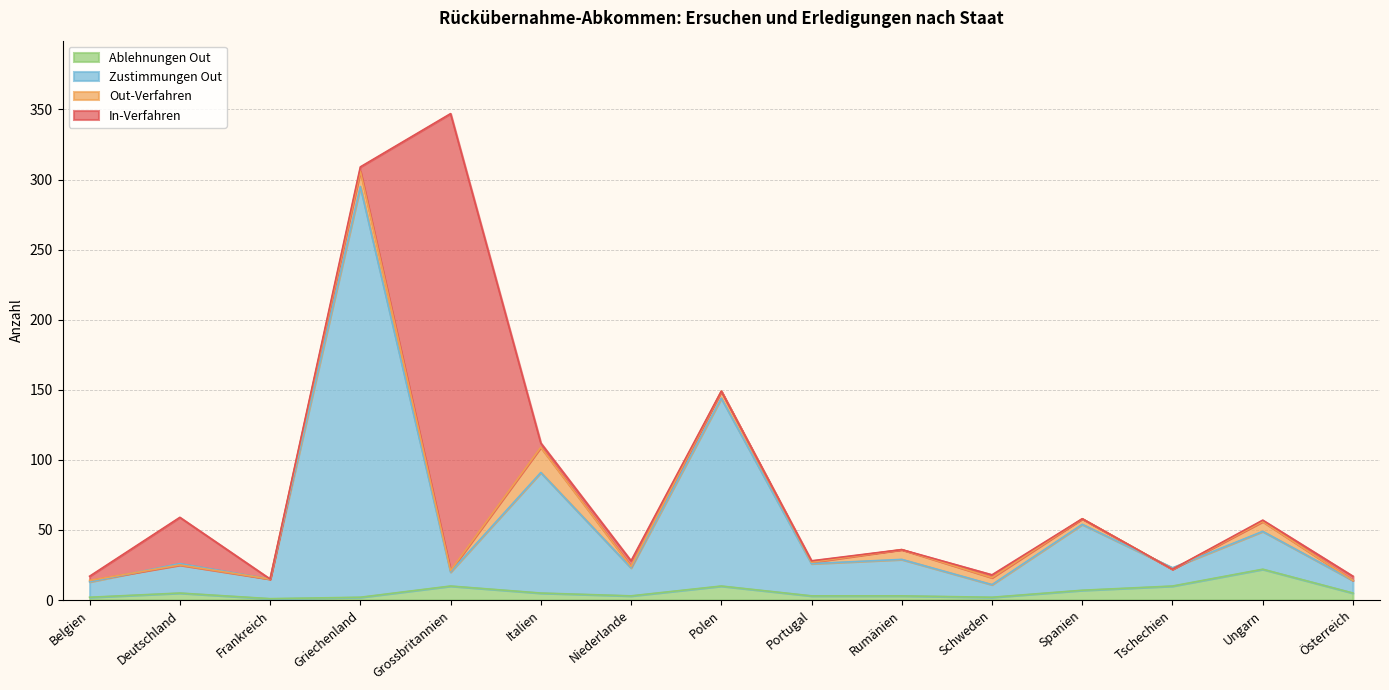

At which label does Ablehnungen Out reach its peak?

Ungarn